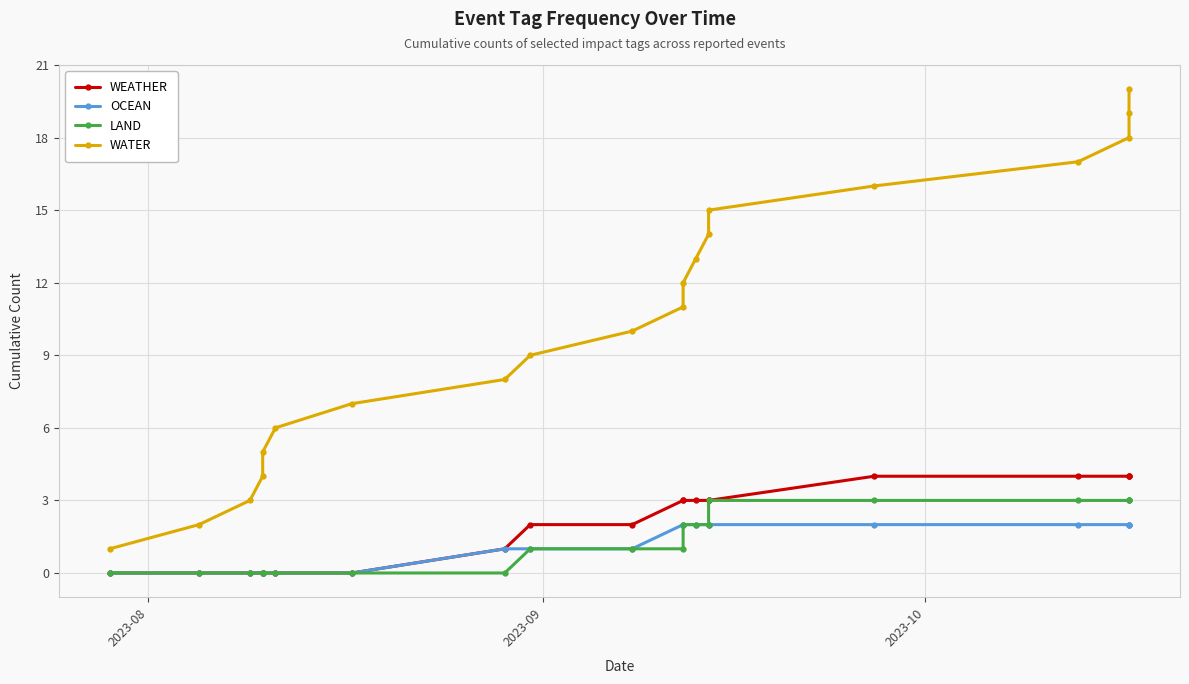

Which series has the widest spread of values?

WATER